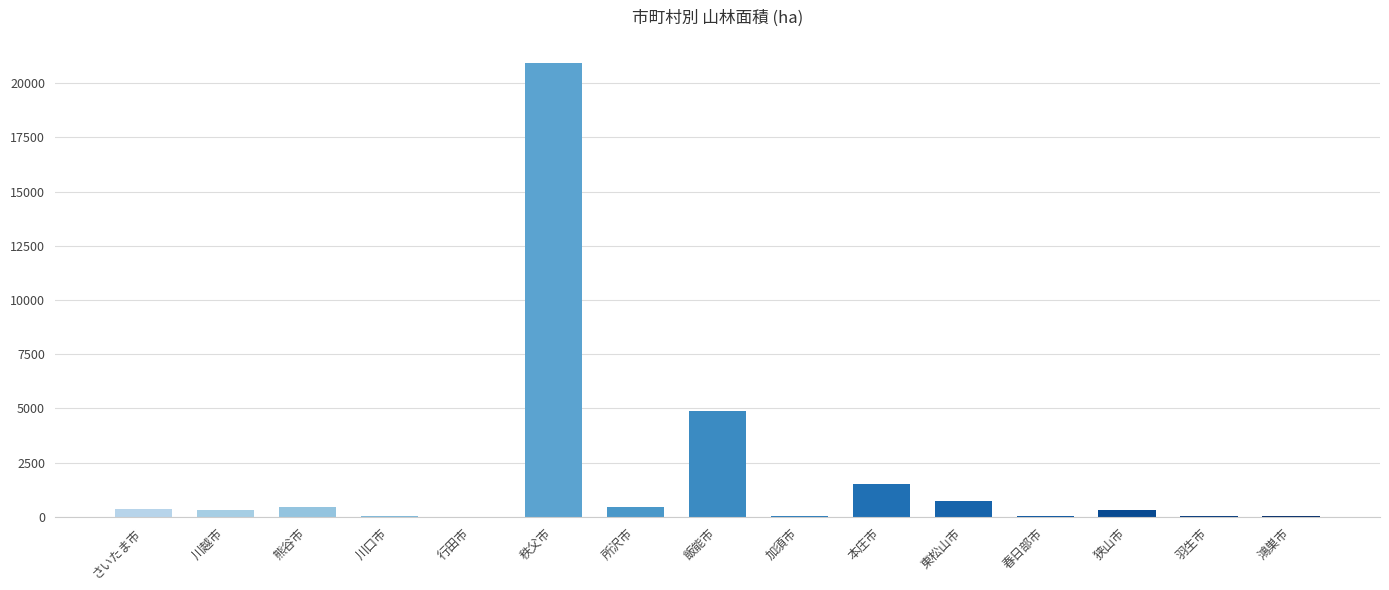

Read the value at 鴻巣市.

23.9